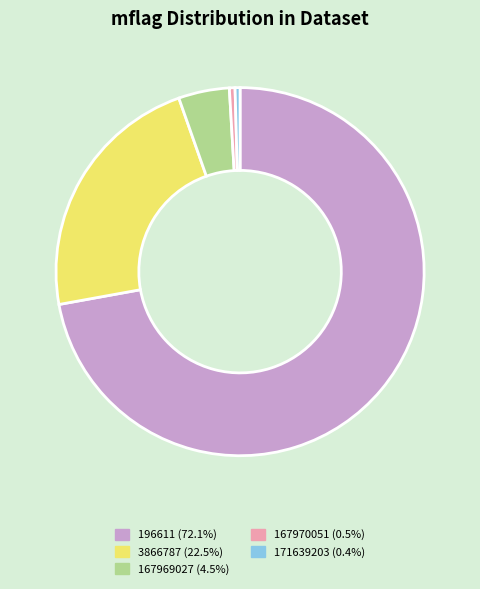

Approximately how many times larger is the value at 171639203 compared to 196611?

0.0